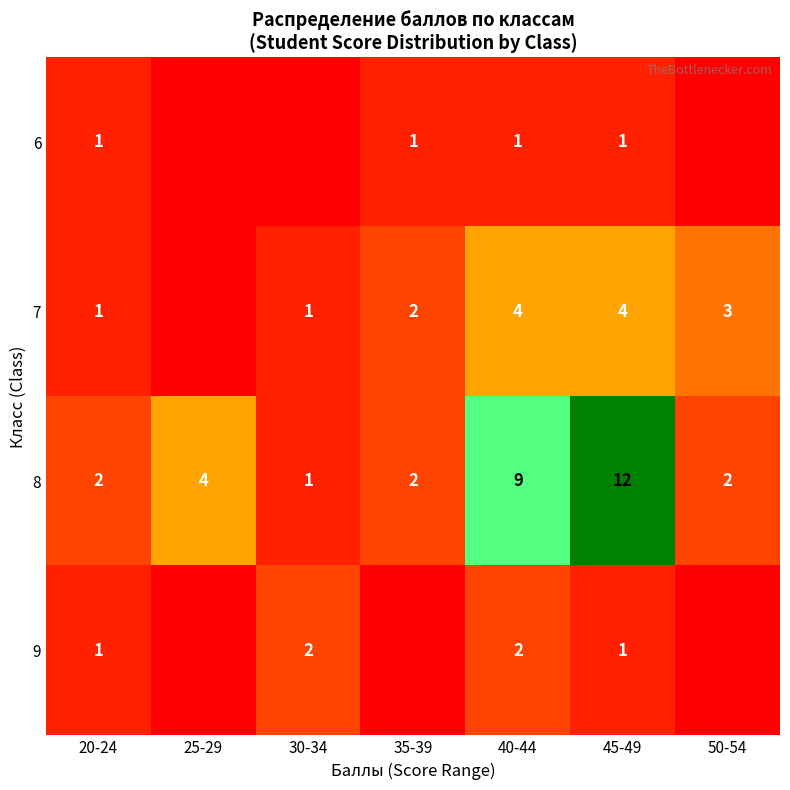

What is the total value across all series at 20-24?

5